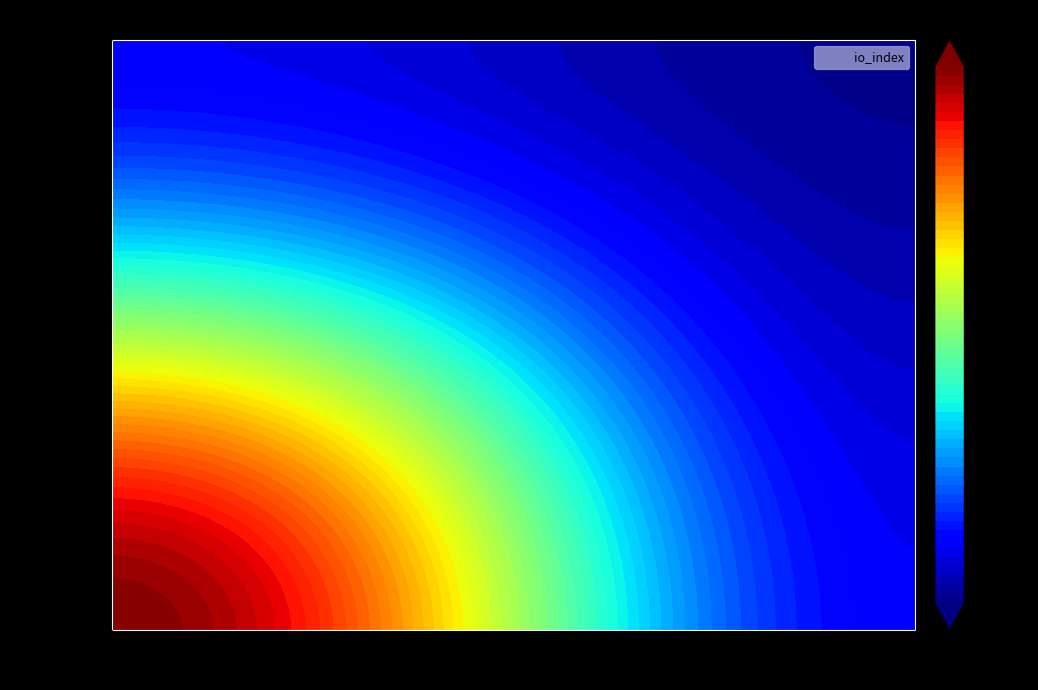

What is the sum of all 53360b59f0bb9529fedefb9946a6b5ef4bf1d61 values?

2128